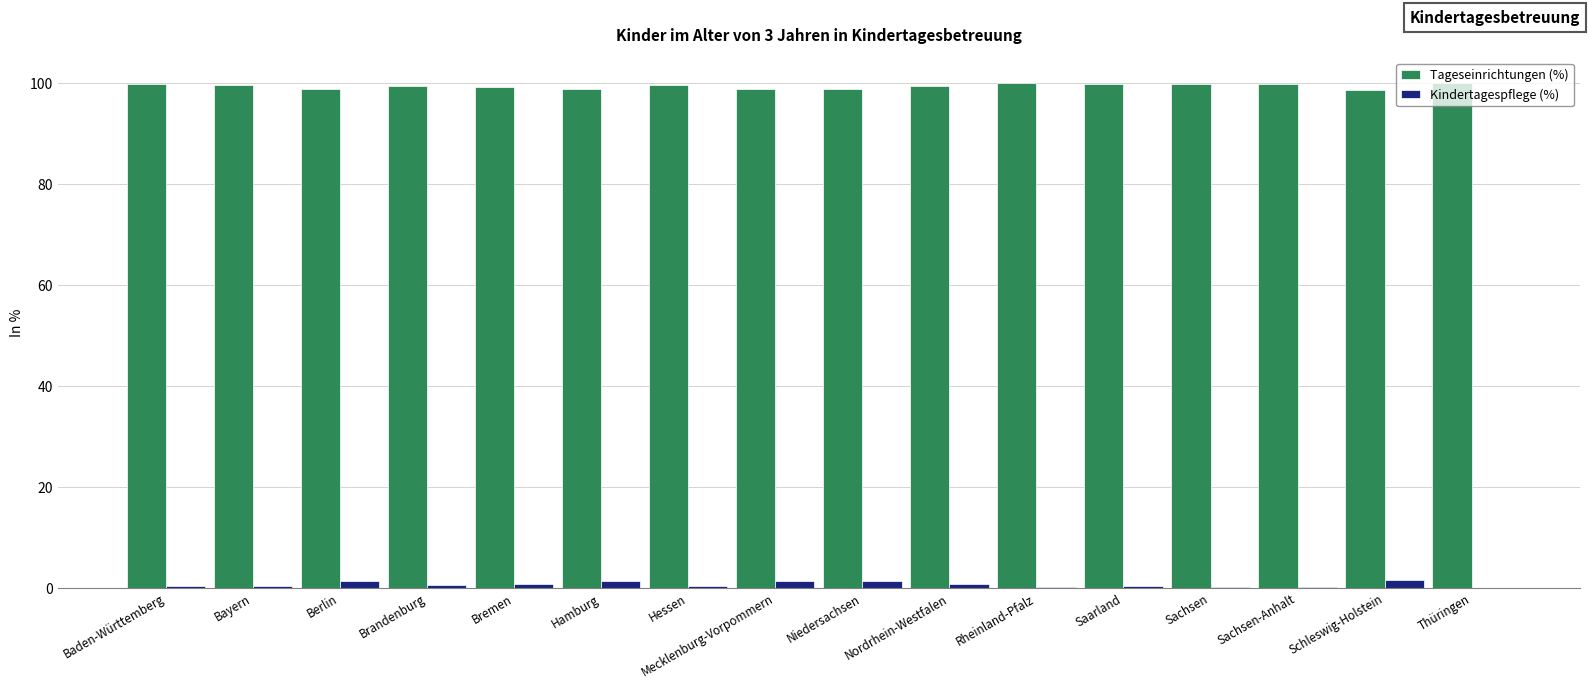

The Kindertagespflege (%) series shows 0.0 at Thüringen. True or false?

True